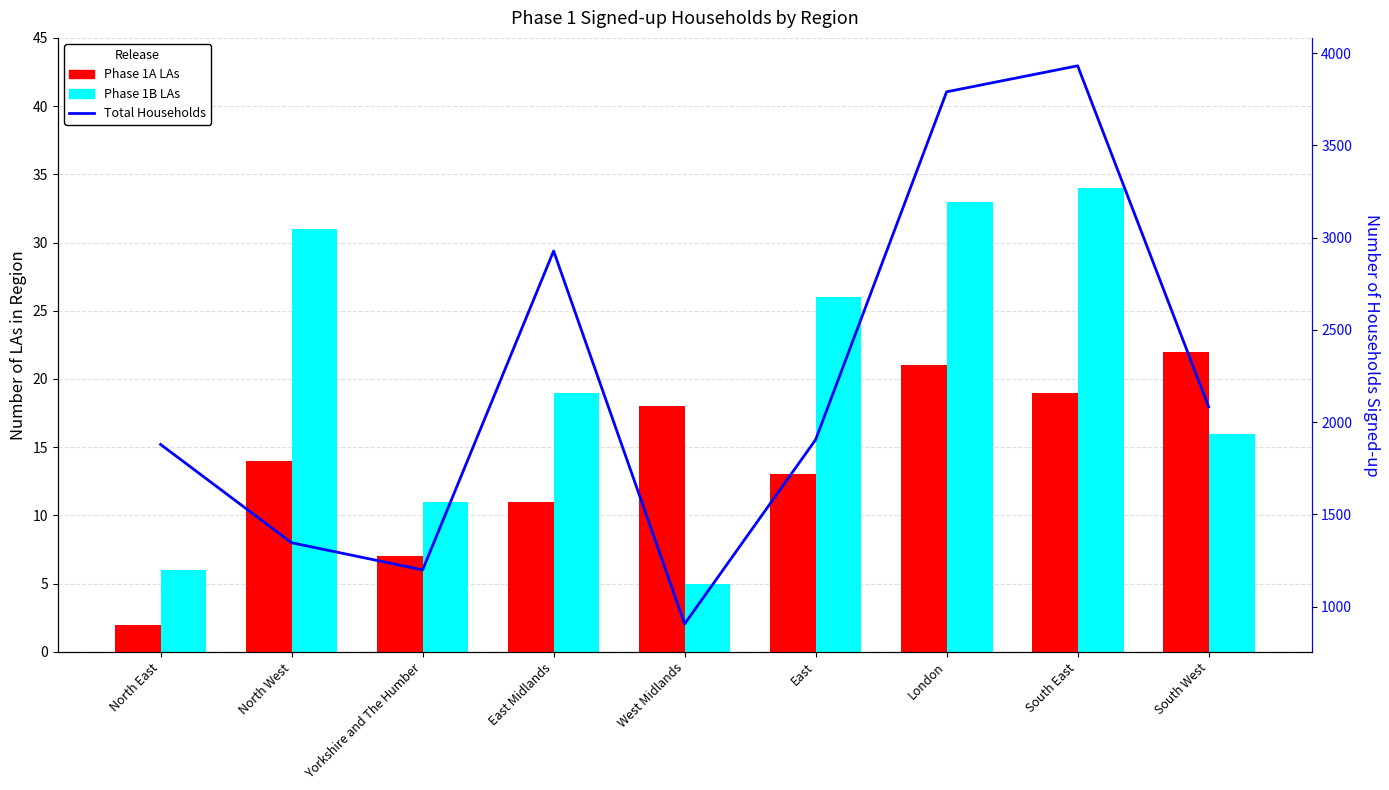

Rank the series at North West from lowest to highest value.

Phase 1A LAs, Phase 1B LAs, Total Households Signed-up